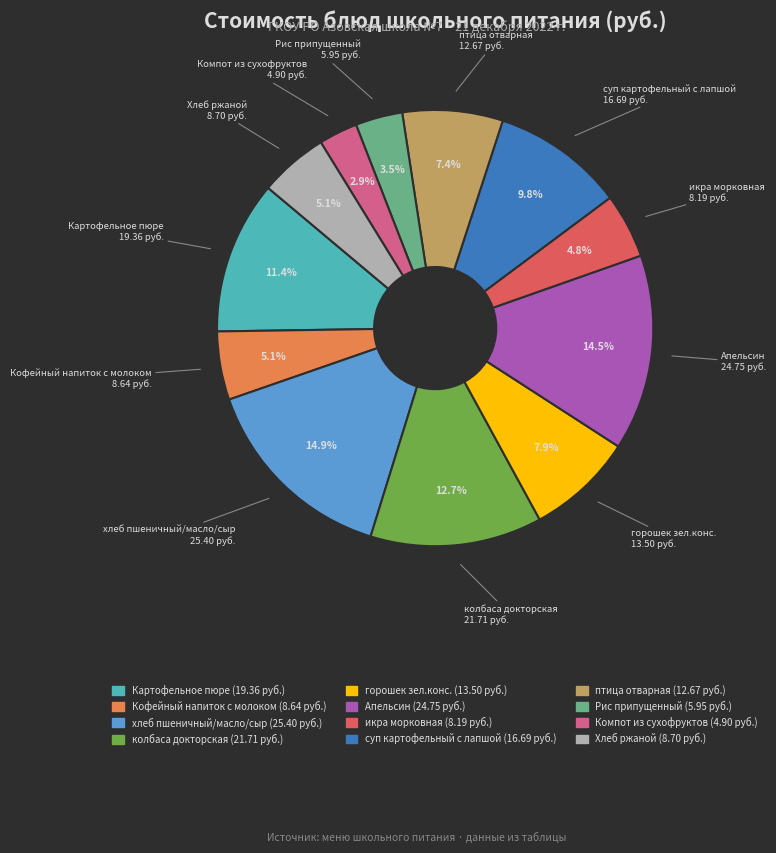

Between Хлеб ржаной and Рис припущенный, which is larger?

Хлеб ржаной